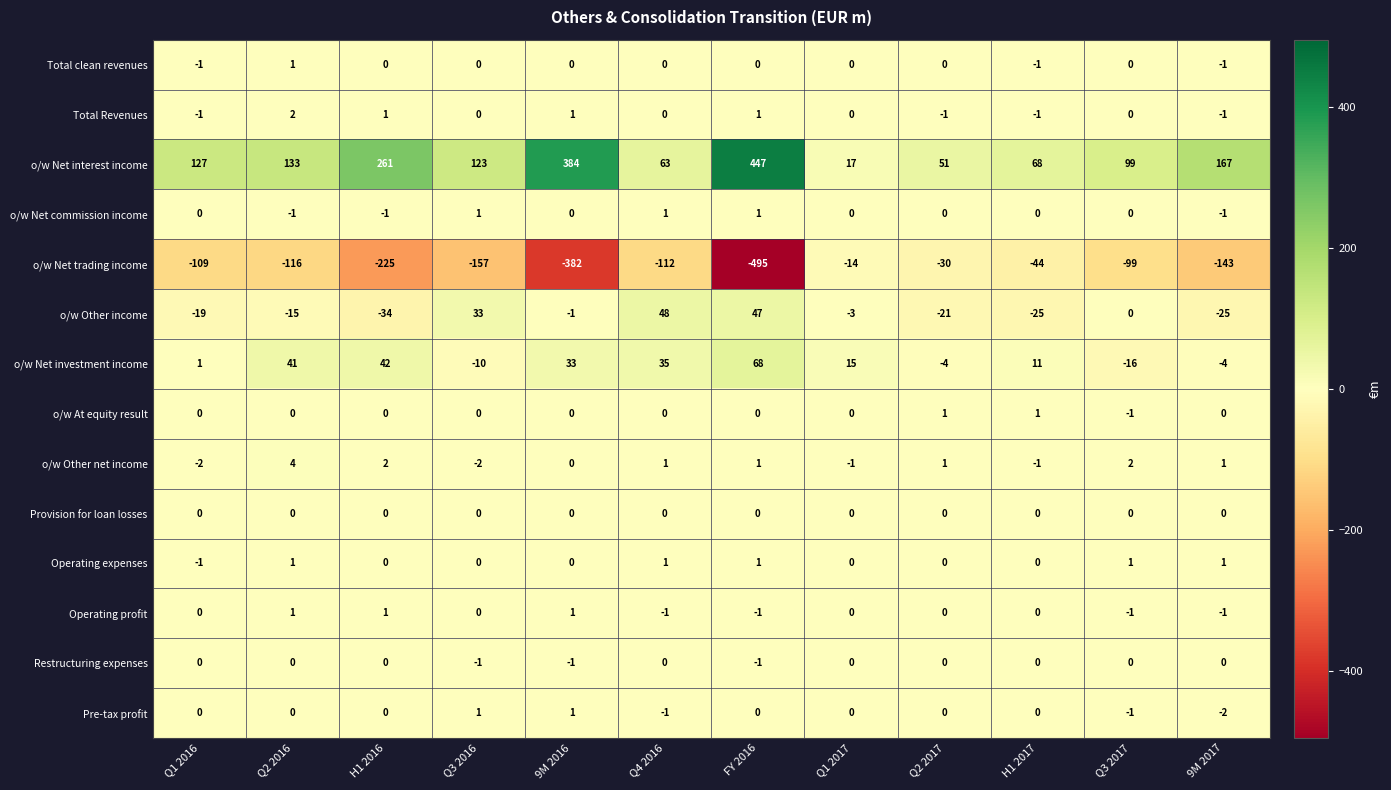

What is the difference between the maximum and second lowest values in the o/w Other income series?

73